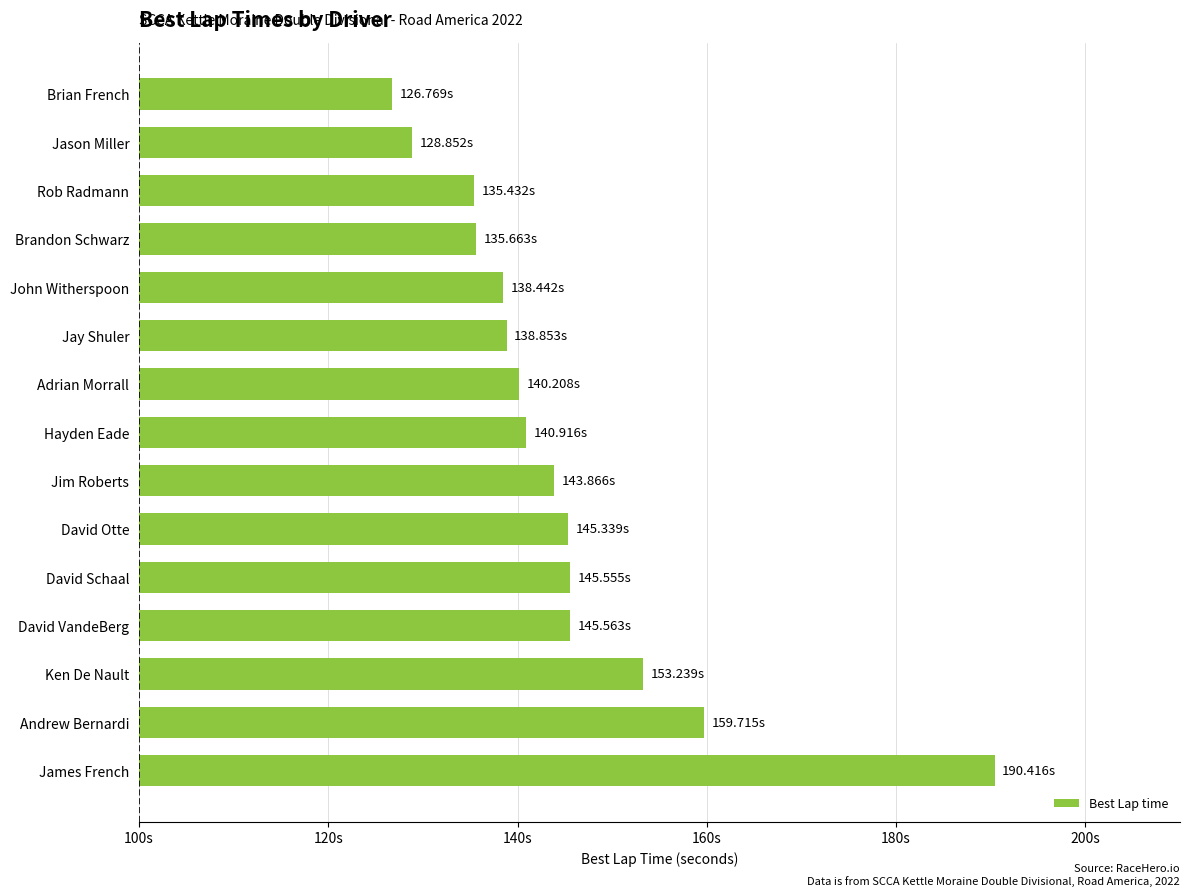

Does the chart contain any negative values?

No